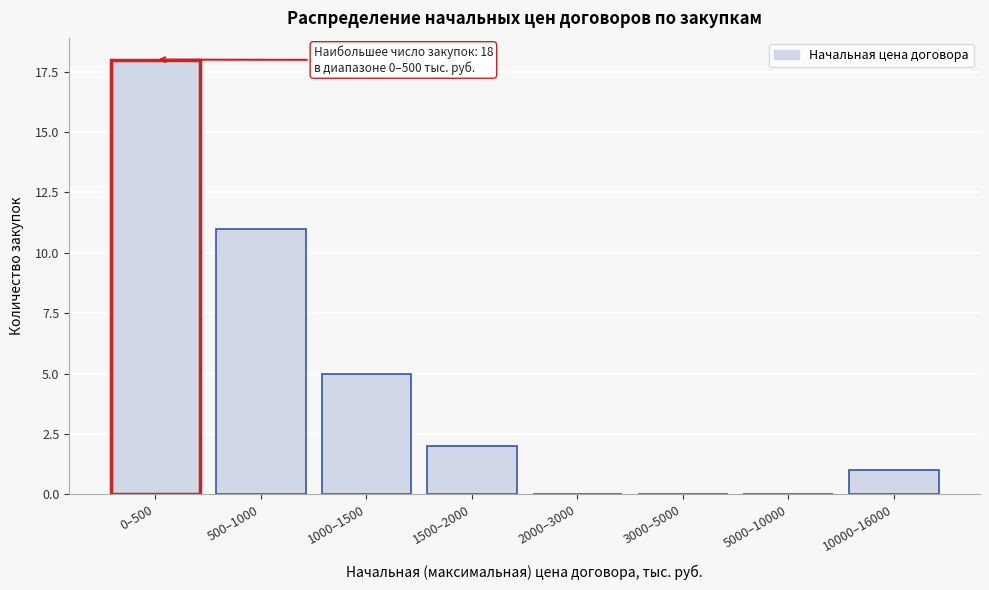

Reading left to right, what are all the values shown in this chart?

0–500=18	500–1000=11	1000–1500=5	1500–2000=2	2000–3000=0	3000–5000=0	5000–10000=0	10000–16000=1